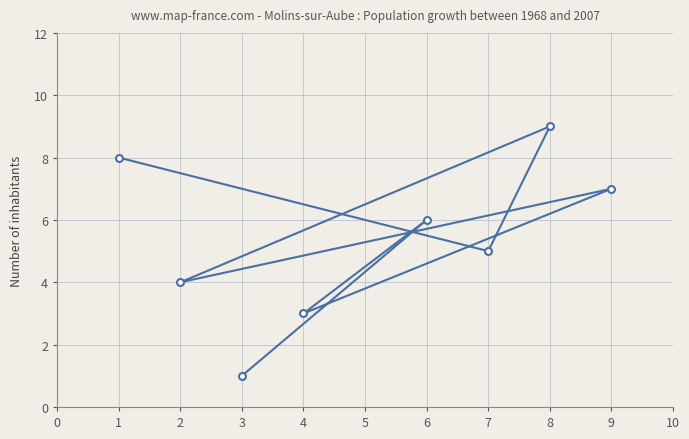

Where does the data first go above 6?

1